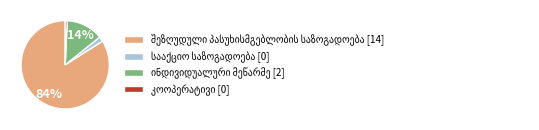

To the nearest percent, what is the average slice percentage?

25%